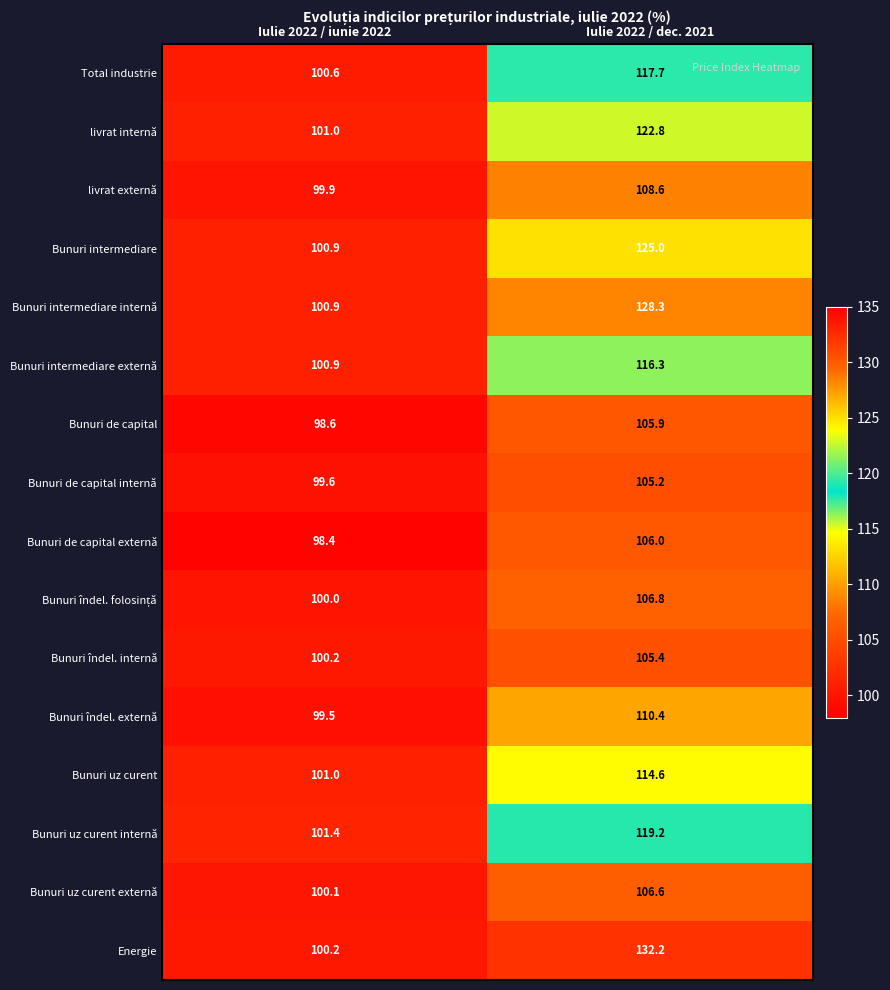

What is the minimum value for Energie?

100.2